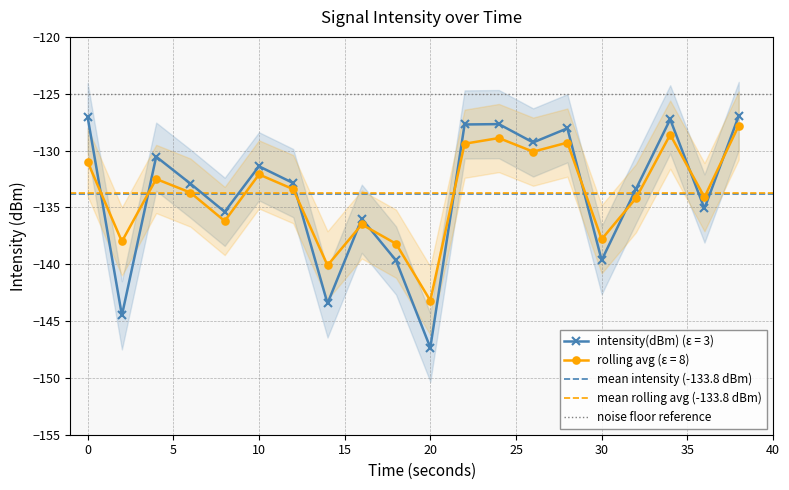

Which category has the lowest value in the rolling avg (ε = 8) series?

20